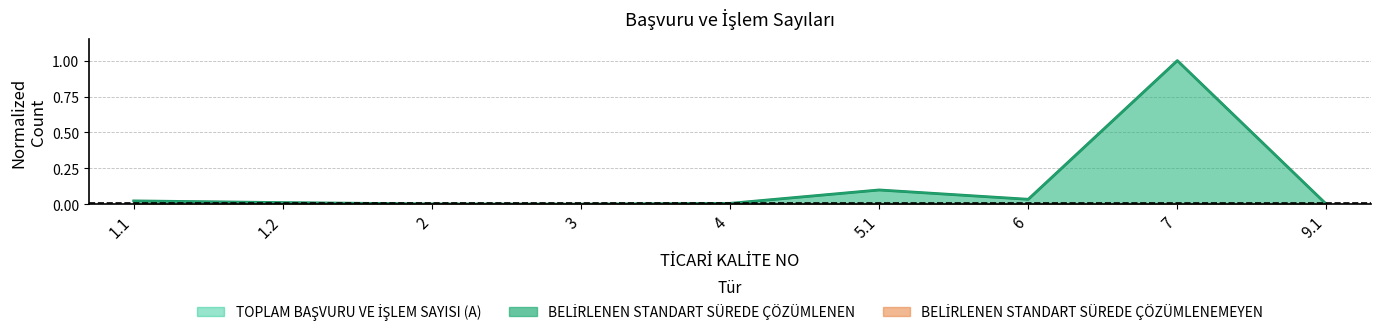

At which label is TOPLAM BAŞVURU VE İŞLEM SAYISI (A) closest to 0?

9.1